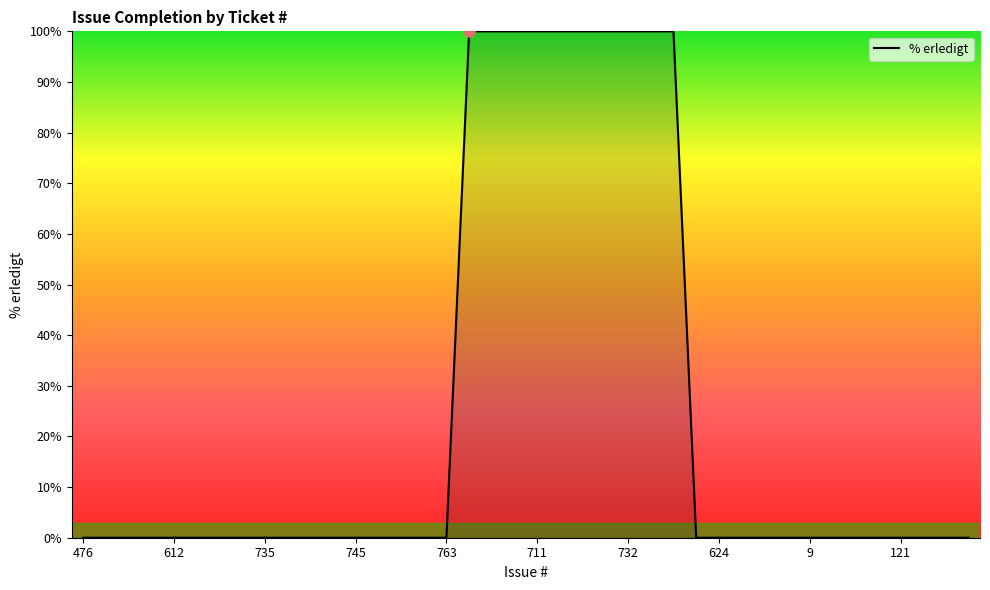

What is the difference between the maximum and minimum values?

100